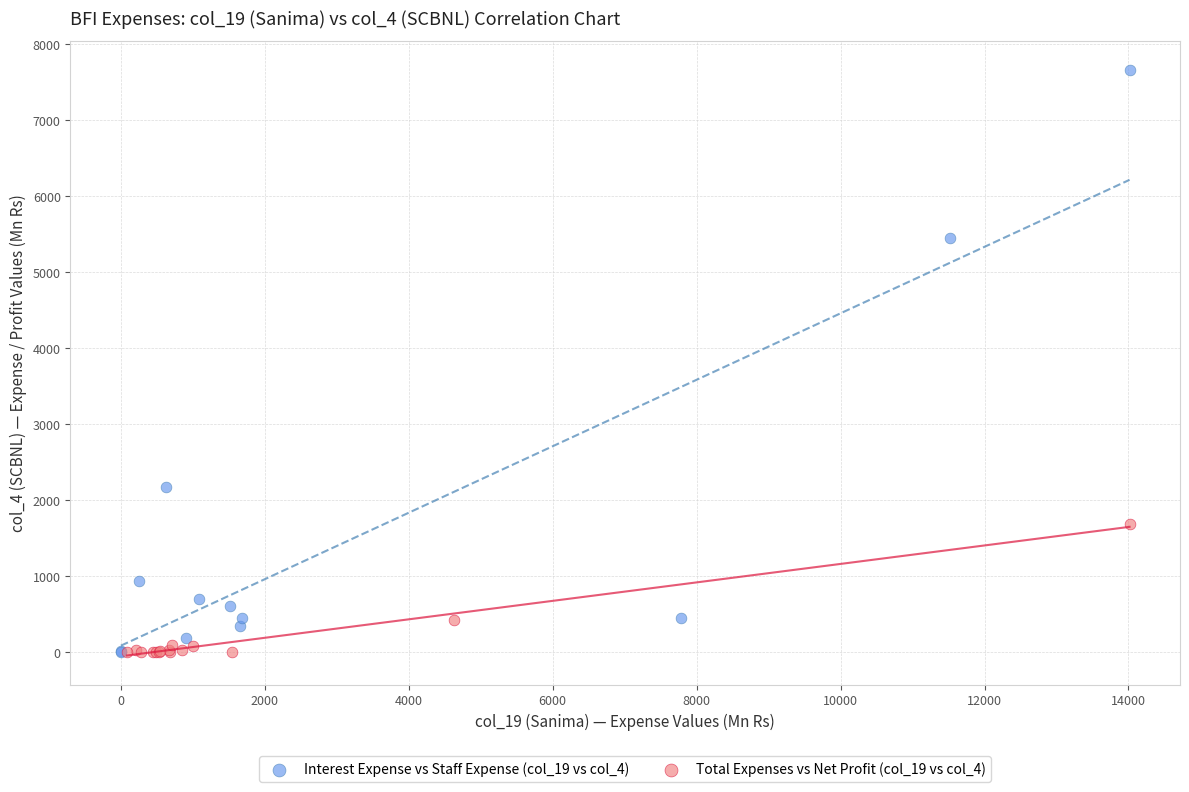

Which series has the widest spread of Y values?

Interest Expense vs Staff Expense (col_19 vs col_4)